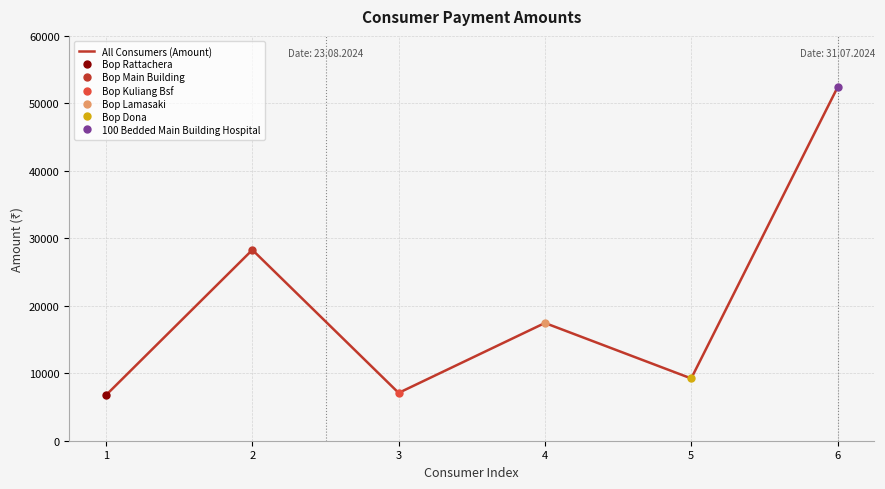

How many points are lower than both their immediate neighbors (excluding endpoints)?

2